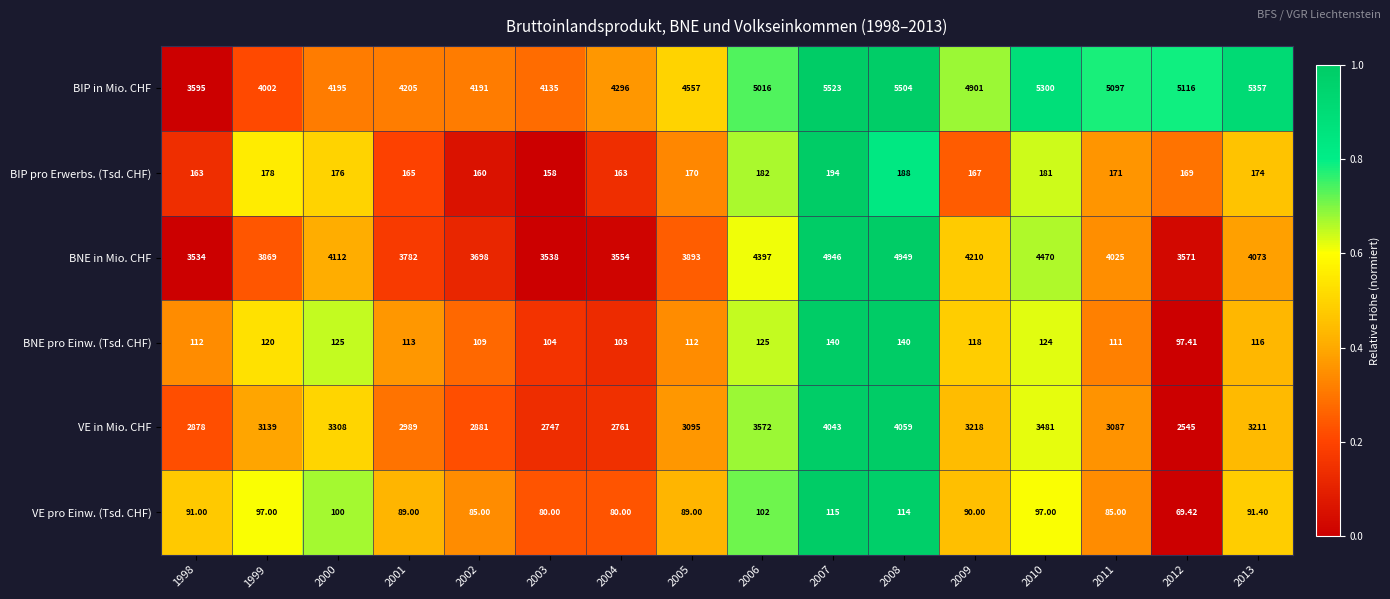

Which series changed the most between 2003 and 2011?

BIP in Mio. CHF